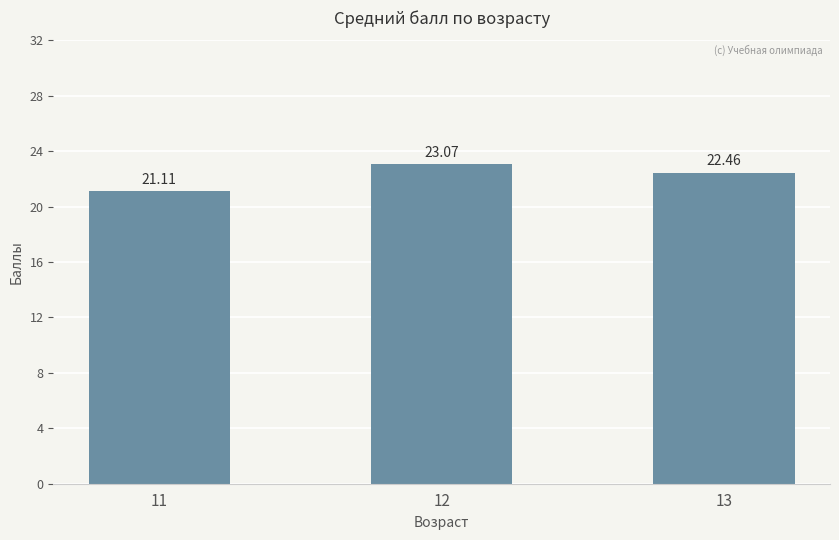

What is the difference between the maximum and second lowest values?

0.6